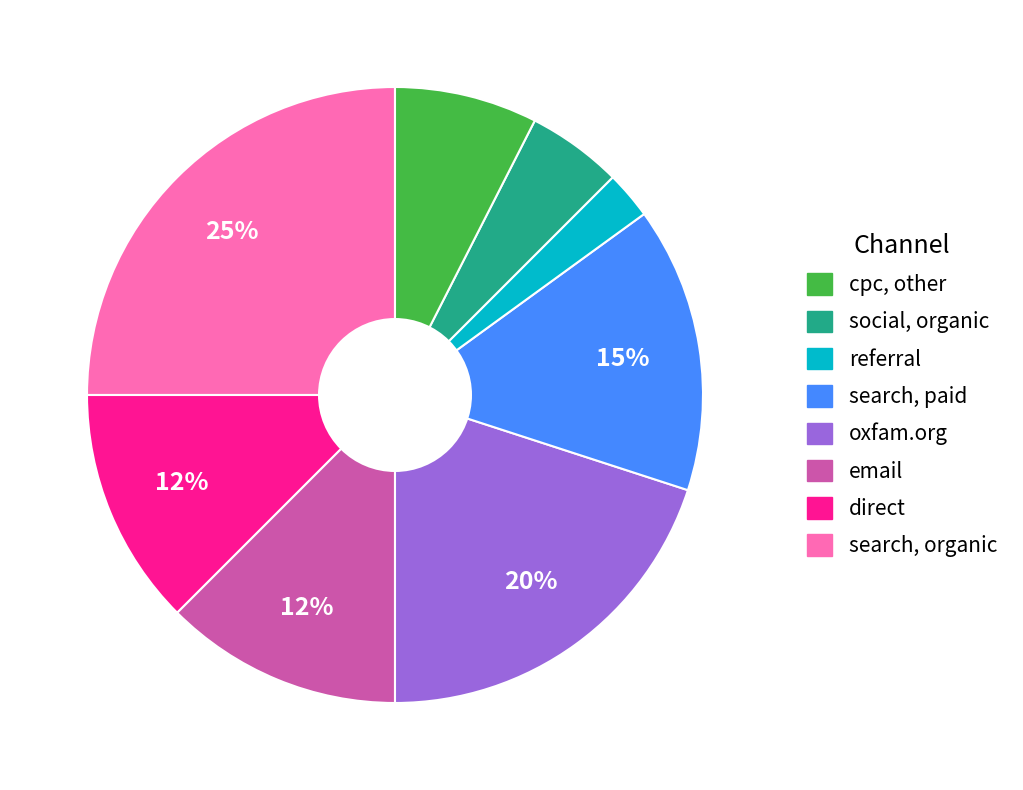

Is there a majority slice in this chart?

No